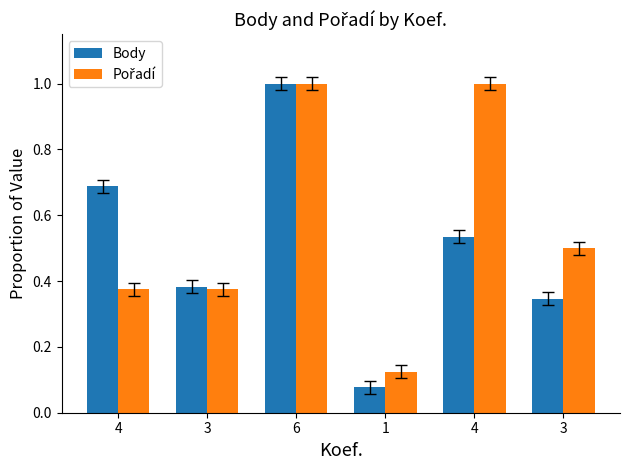

How many bars are there in each group?

2